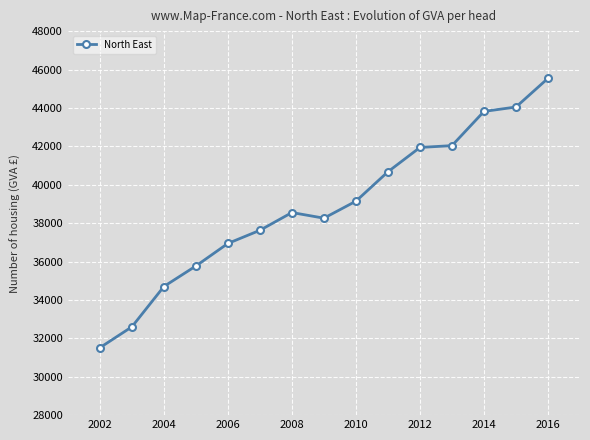

What is the smallest value displayed?

31512